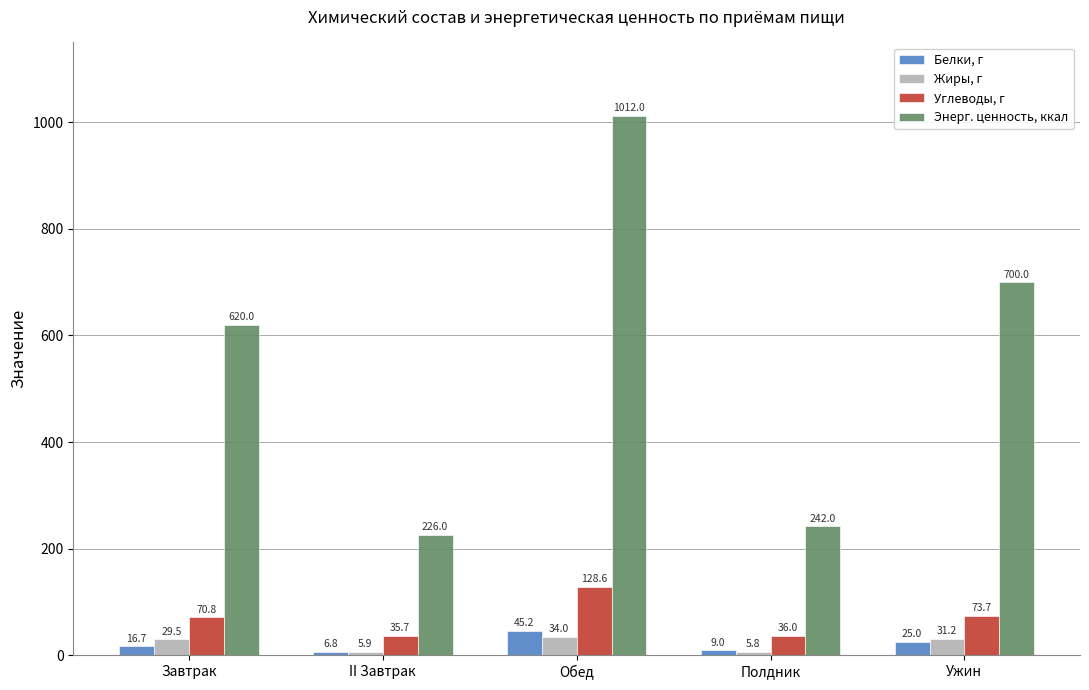

What is the highest value of the Углеводы, г series?

128.6